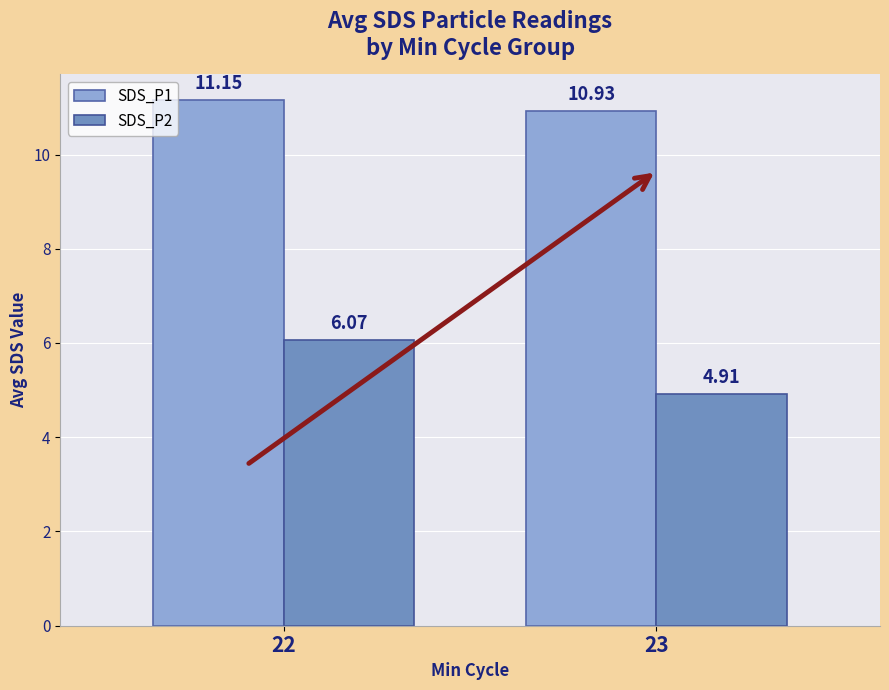

Which category has the highest value in the SDS_P2 series?

22